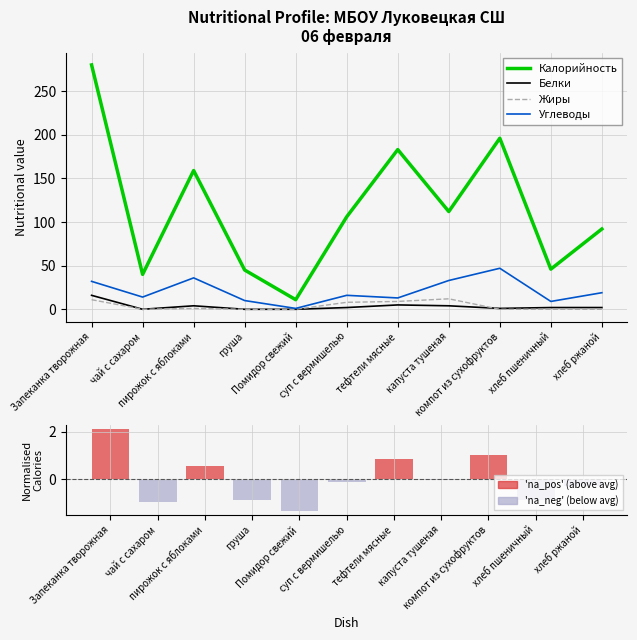

Between груша and капуста тушеная, which is larger?

капуста тушеная